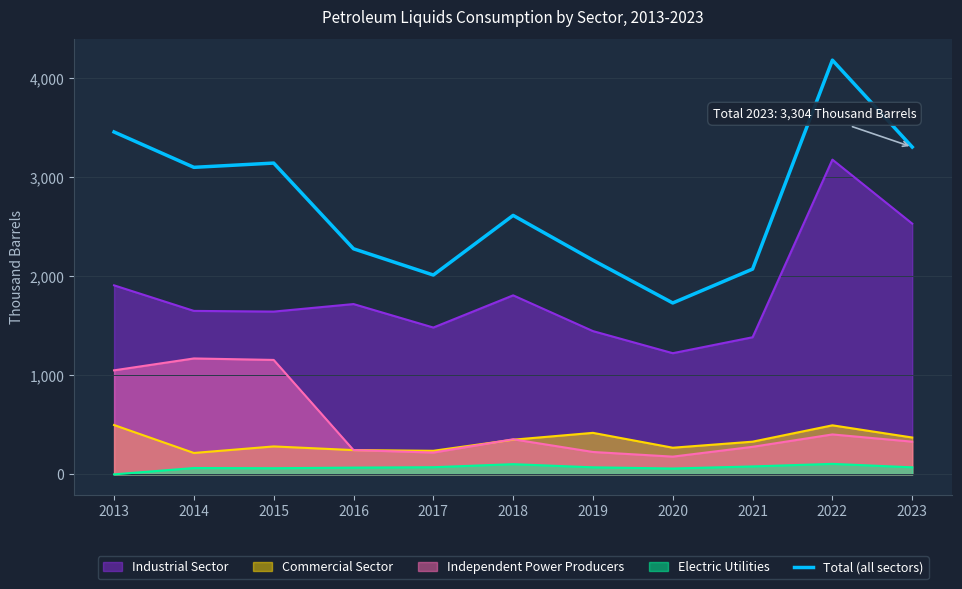

Where is the data nearest to the value 2955?

2014